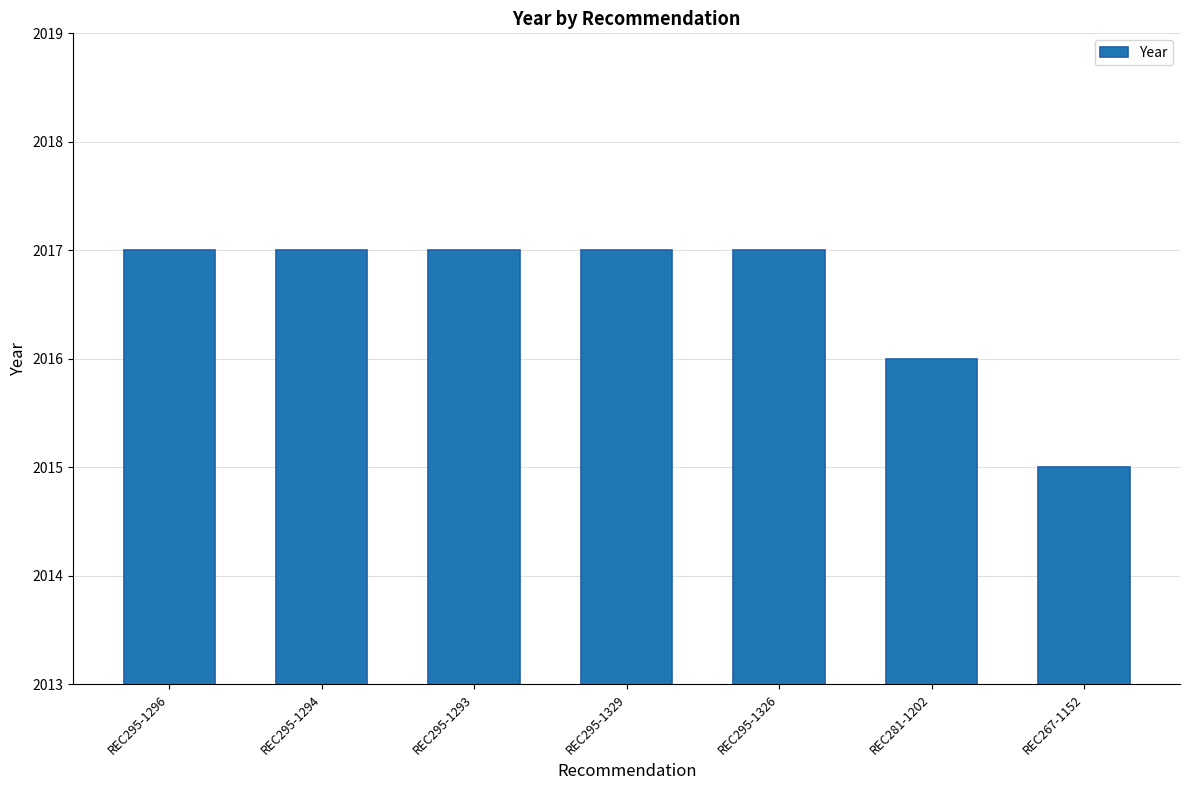

What is the maximum value shown in the chart?

2017